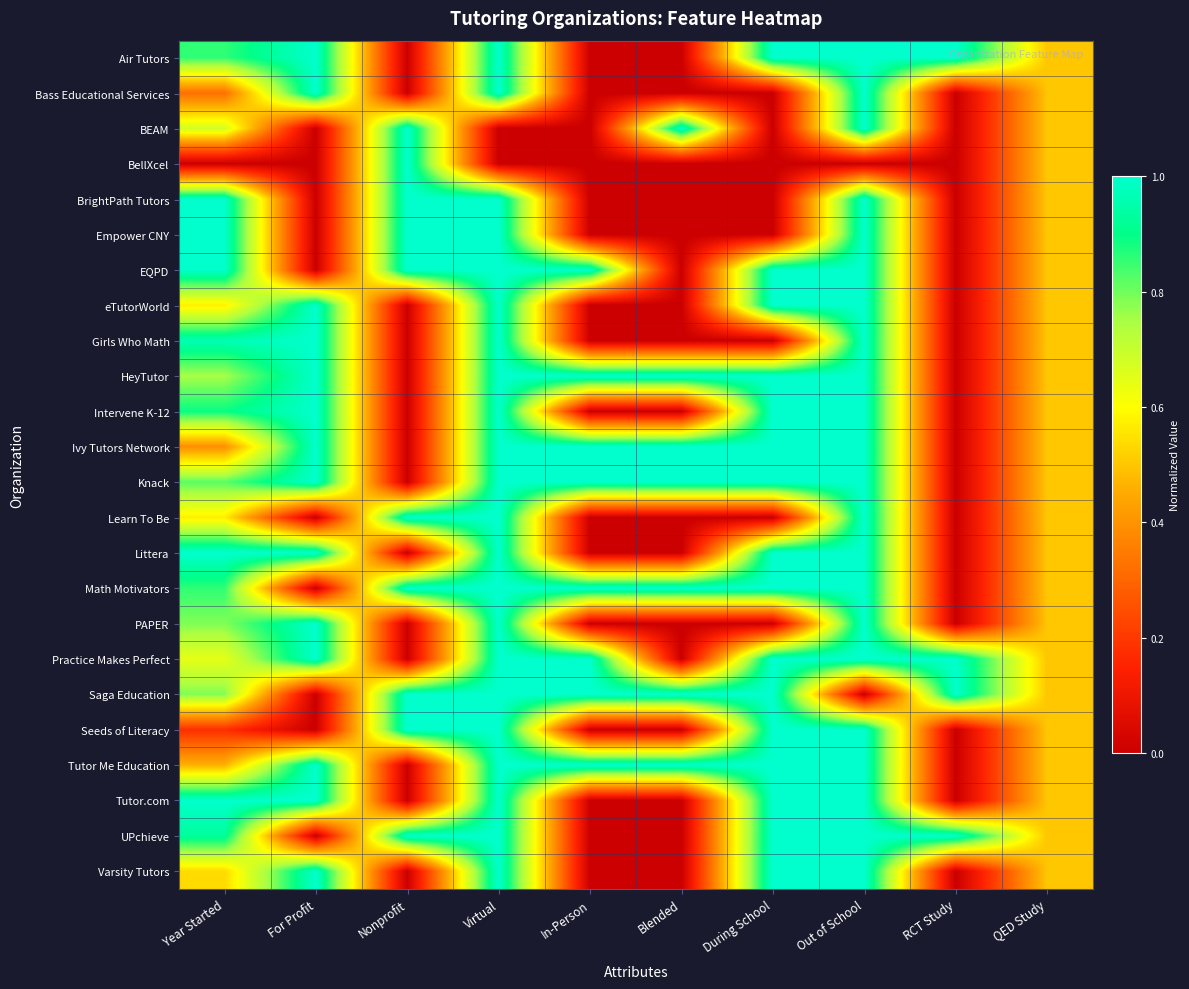

What is the greatest value displayed?

1.0